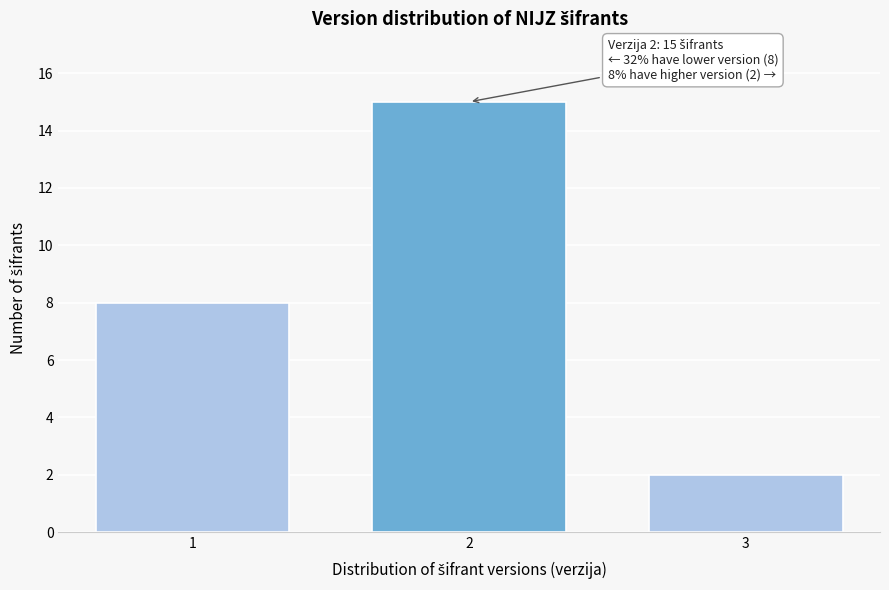

Reading left to right, what are all the values shown in this chart?

8	15	2